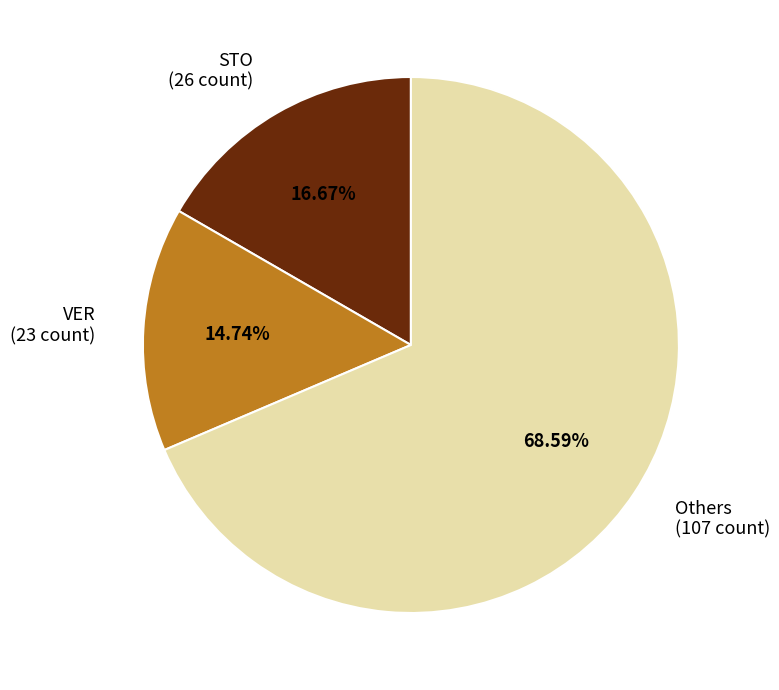

What is the majority slice?

Others (107 count)